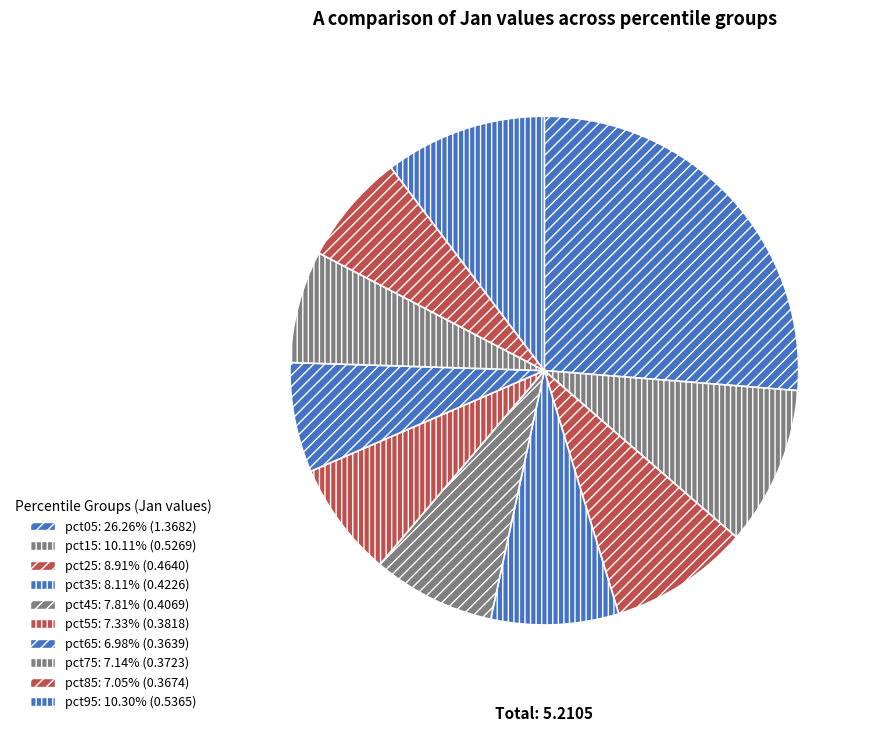

To the nearest percent, what is the combined percentage of pct15 and pct55?

17%